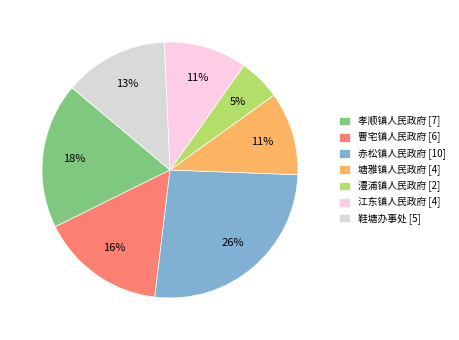

What is the largest slice in the pie chart?

赤松镇人民政府